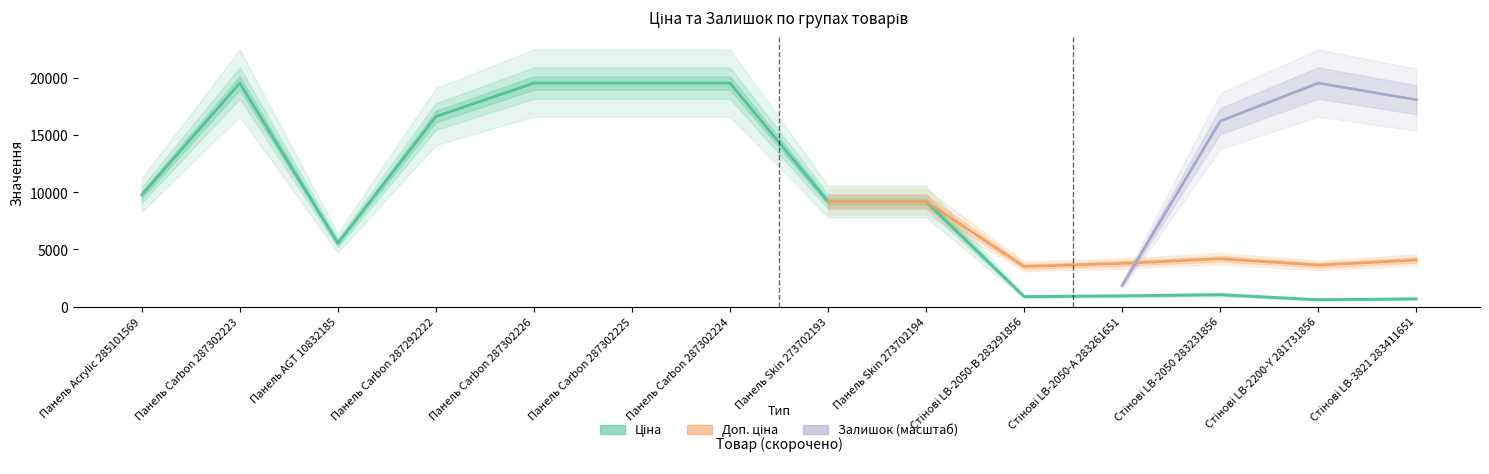

Reading left to right, transcribe all the data shown in this chart.

Ціна: 9775.5	19564.9	5560.3	16636.8	19564.9	19564.9	19564.9	9196.3	9196.3	878.0	944.2	1048.4	604.6	680.4
Доп. ціна: 9775.5	19564.9	5560.3	16636.8	19564.9	19564.9	19564.9	9196.3	9196.3	3511.9	3777.0	4193.5	3627.9	4082.3
Залишок: 7.0	7.0	3.0	1.0	7.0	5.0	3.0	20.0	18.0	9.0	9.0	78.0	94.0	87.0